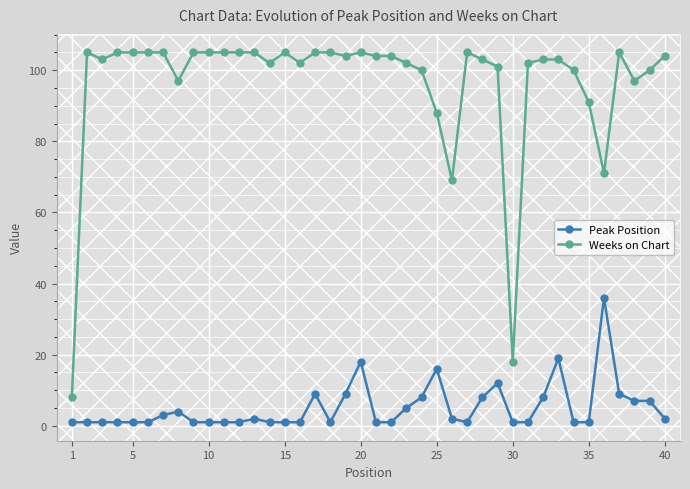

True or false: Weeks on Chart and Peak Position intersect in this chart.

False